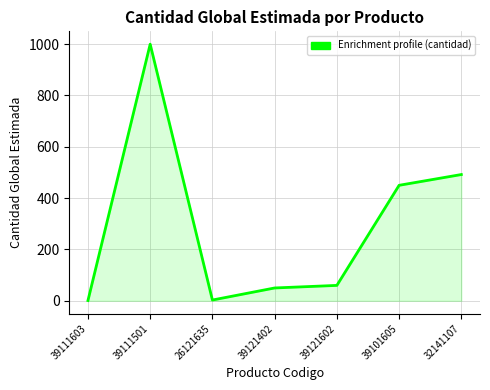

What is the minimum value shown in the chart?

1